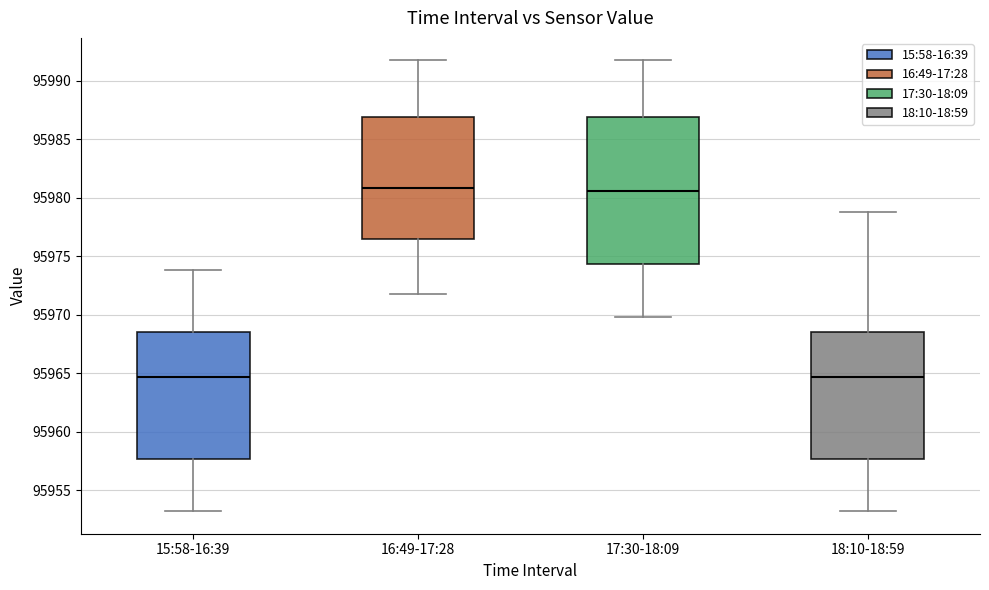

Where does the lower whisker of the box for 16:49-17:28 end on the y-axis? The values are not printed on the chart, so give them approximately, as read against the axis.

95972.0